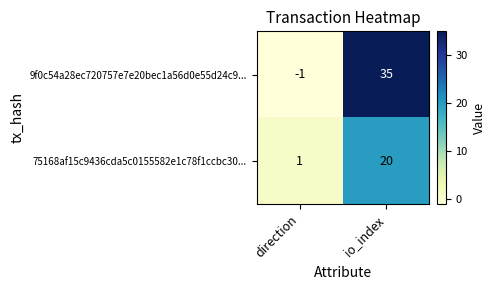

What is the sum of all 9f0c54a28ec720757e7e20bec1a56d0e55d24c9... values?

34